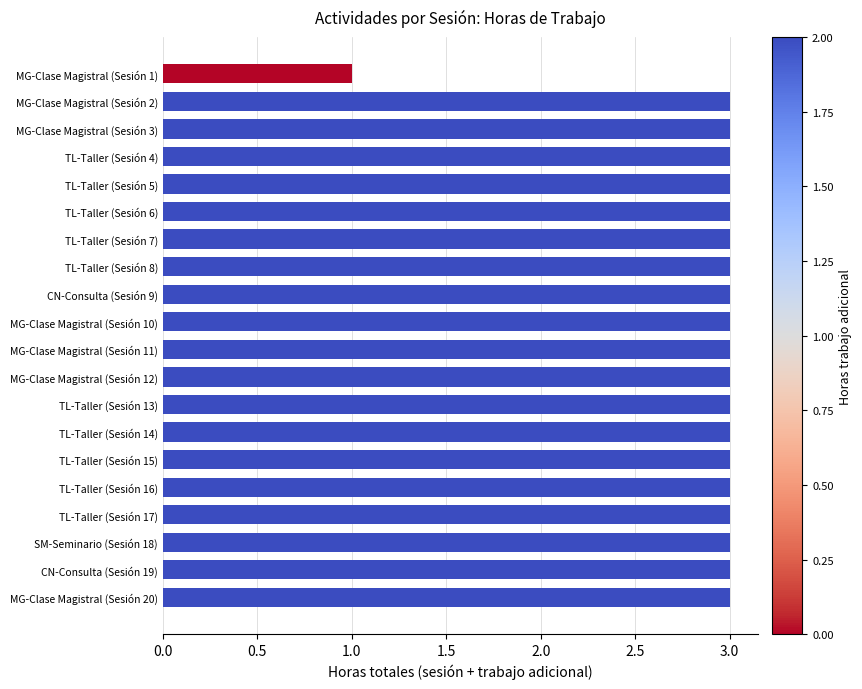

What is the change in value from MG-Clase Magistral (Sesión 1) to MG-Clase Magistral (Sesión 20)?

+2